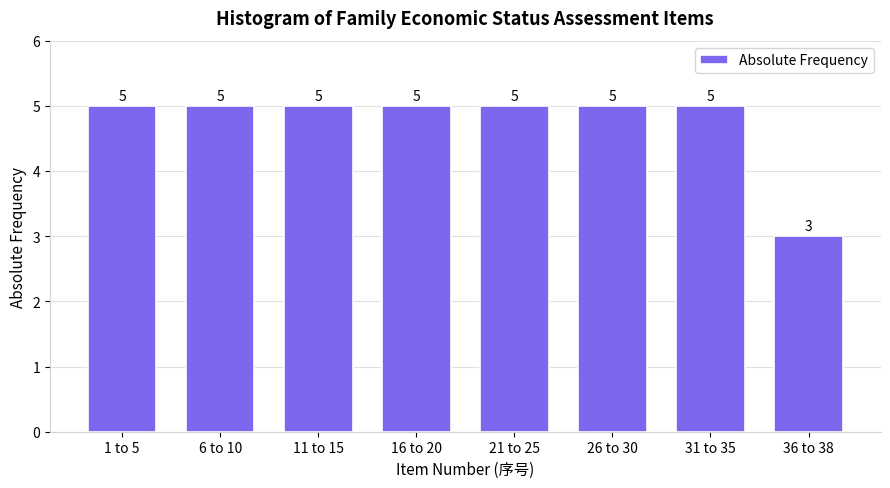

Reading left to right, extract all data points from this chart.

1 to 5=5	6 to 10=5	11 to 15=5	16 to 20=5	21 to 25=5	26 to 30=5	31 to 35=5	36 to 38=3